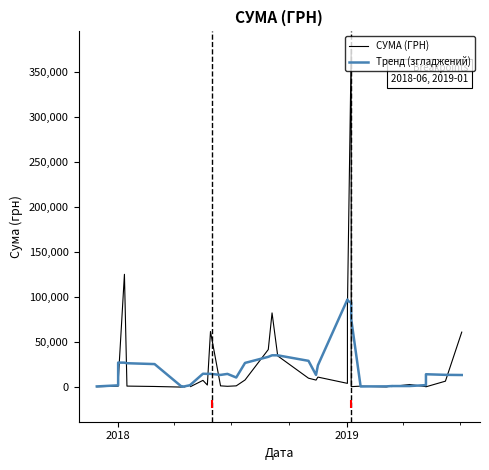

Which series ends up on top after the final intersection of Тренд (згладжений) and СУМА (ГРН)?

СУМА (ГРН)